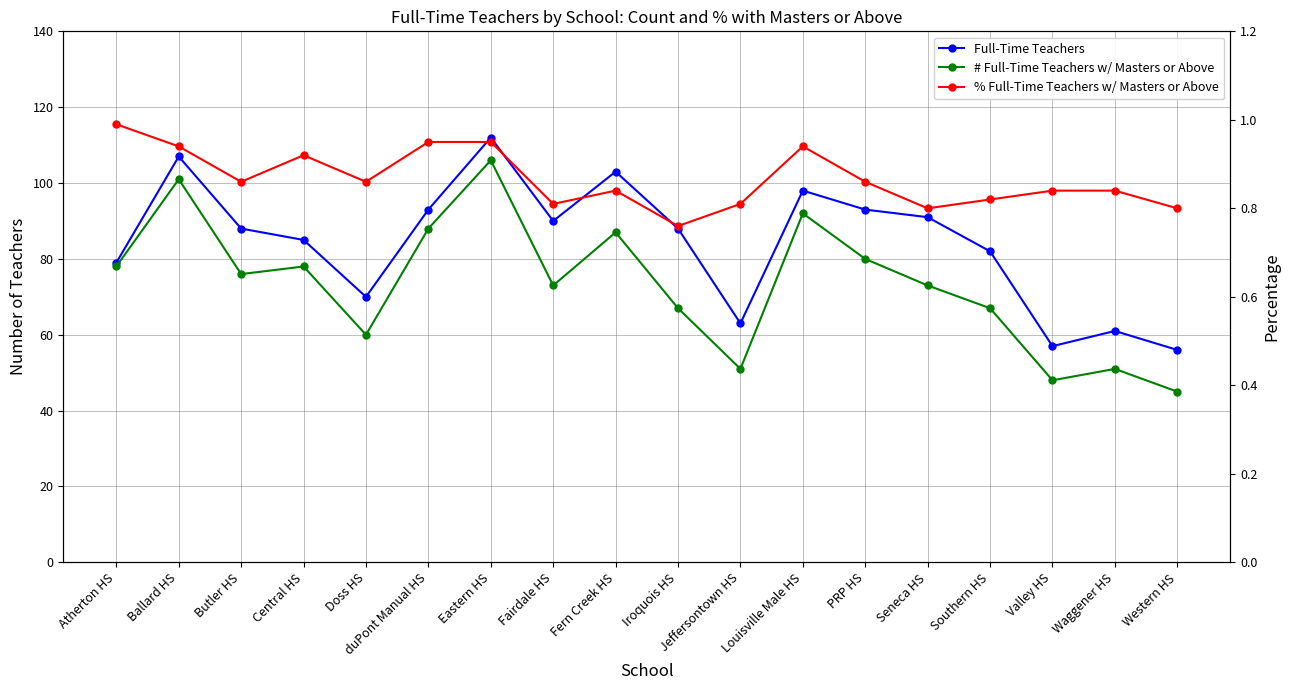

What position from the left is Atherton HS?

1